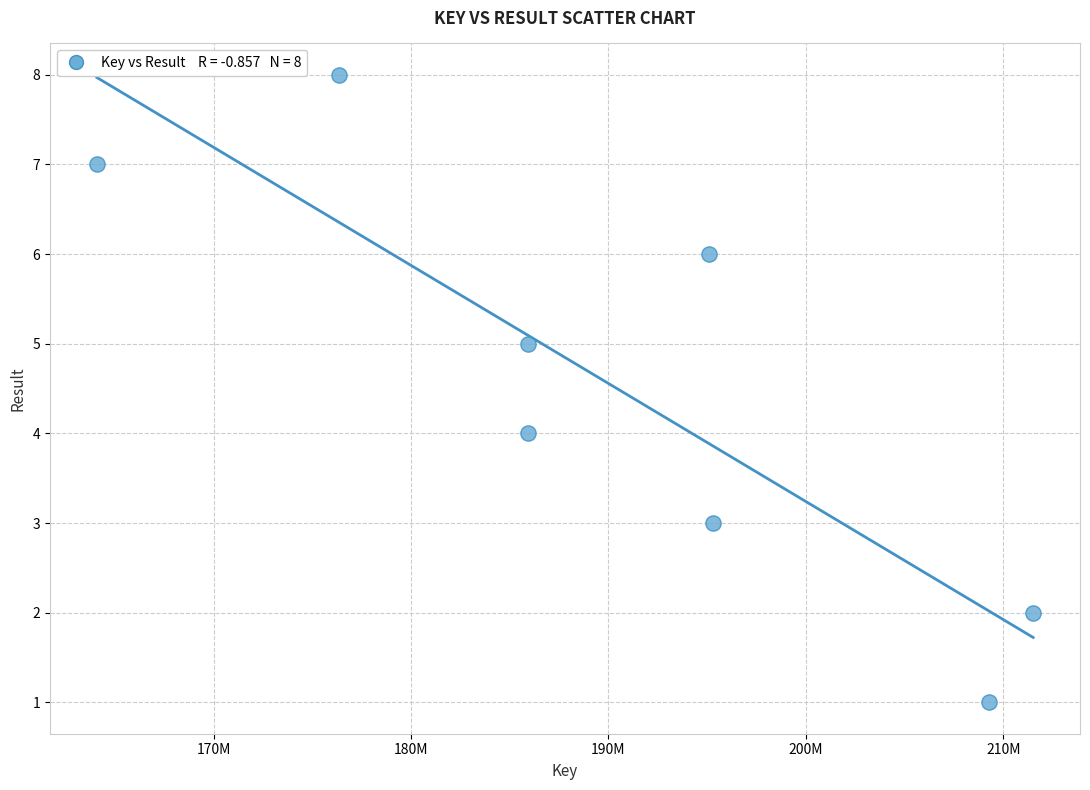

What is the range of X values (max minus min)?

47425701